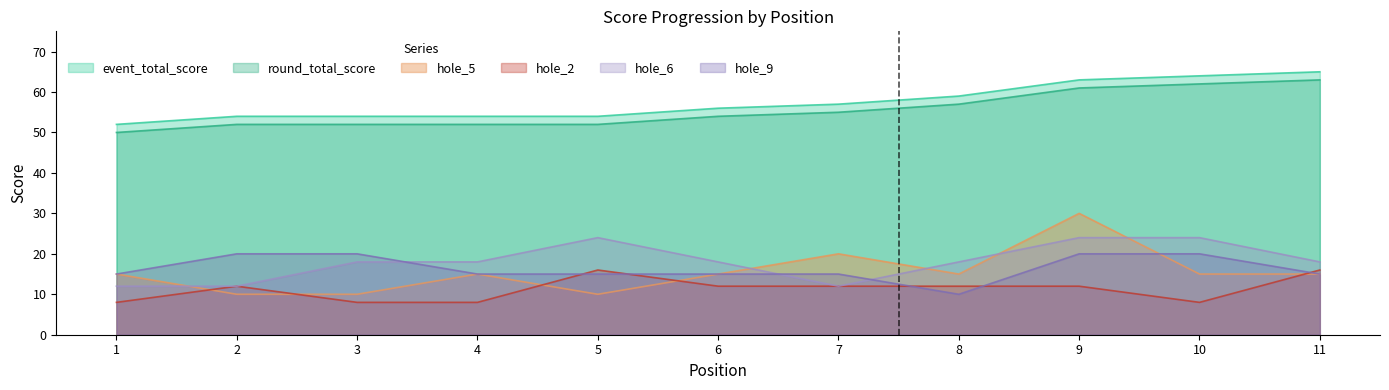

How many values in the hole_2 series are below 12?

4